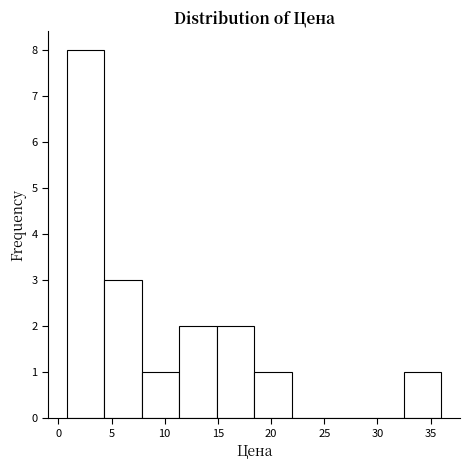

Reading left to right, list every bar in this chart as the range it spans on the x-axis followed by its height. Neither the bar edges nor the heights are printed on the chart, so give them approximately, as read against the axes.

1.0 to 4.5: 8
4.5 to 8.0: 3
8.0 to 11.5: 1
11.5 to 15.0: 2
15.0 to 18.5: 2
18.5 to 22.0: 1
22.0 to 25.5: 0
25.5 to 29.0: 0
29.0 to 32.5: 0
32.5 to 36.0: 1